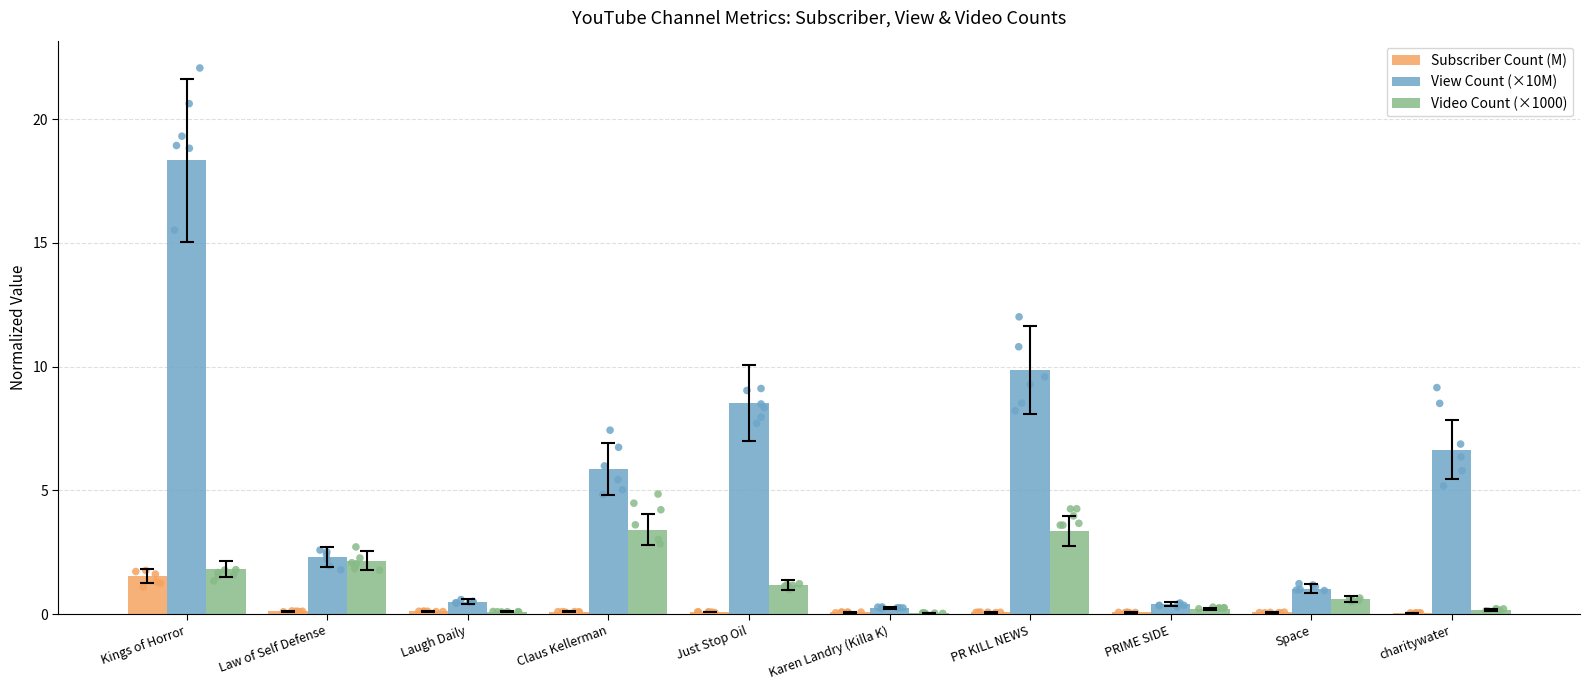

Is the value of View Count (×10M) at Karen Landry (Killa K) greater than the value of Subscriber Count (M) at Just Stop Oil?

Yes